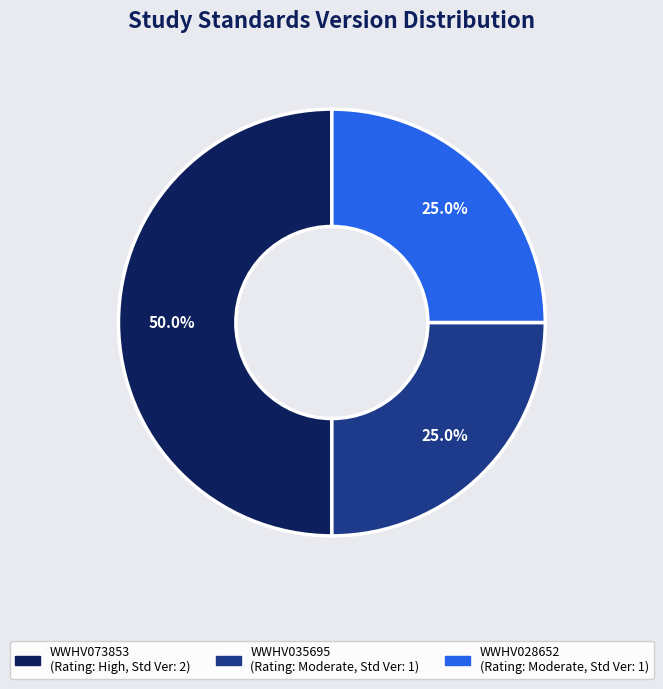

Which slice is the largest?

WWHV073853